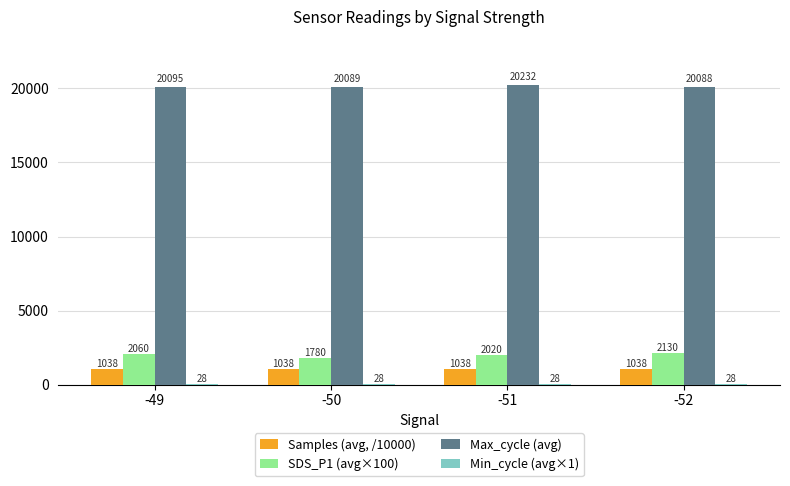

What is the total value across all series at -50?

22935